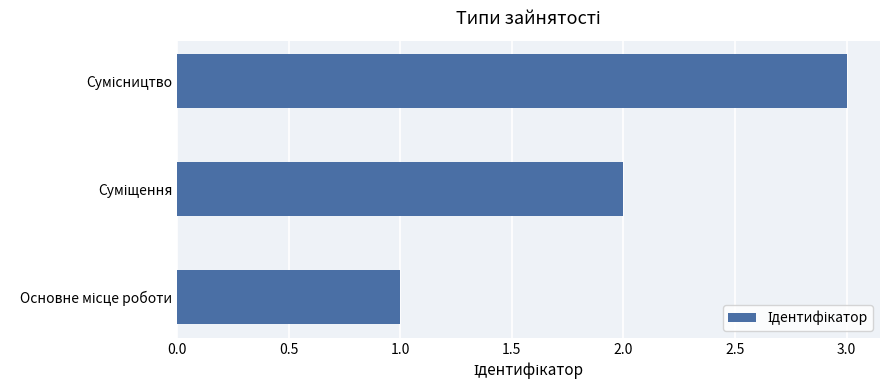

How many bars are there in total?

3